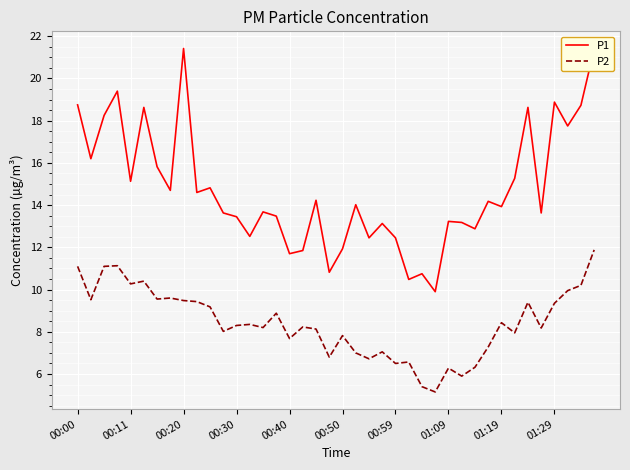

How many lines are shown in the chart?

2